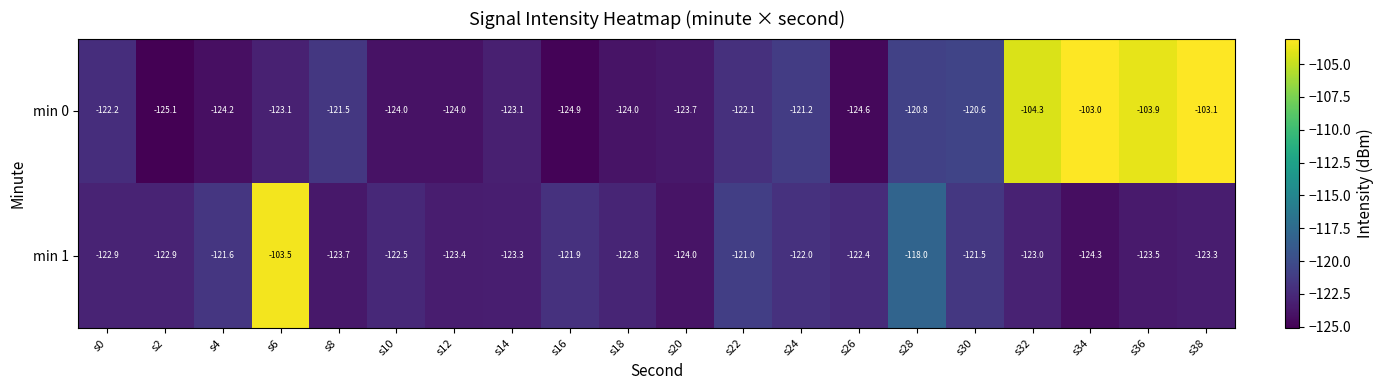

What is the sum of the min 1 values at s36 and s28?

-241.5